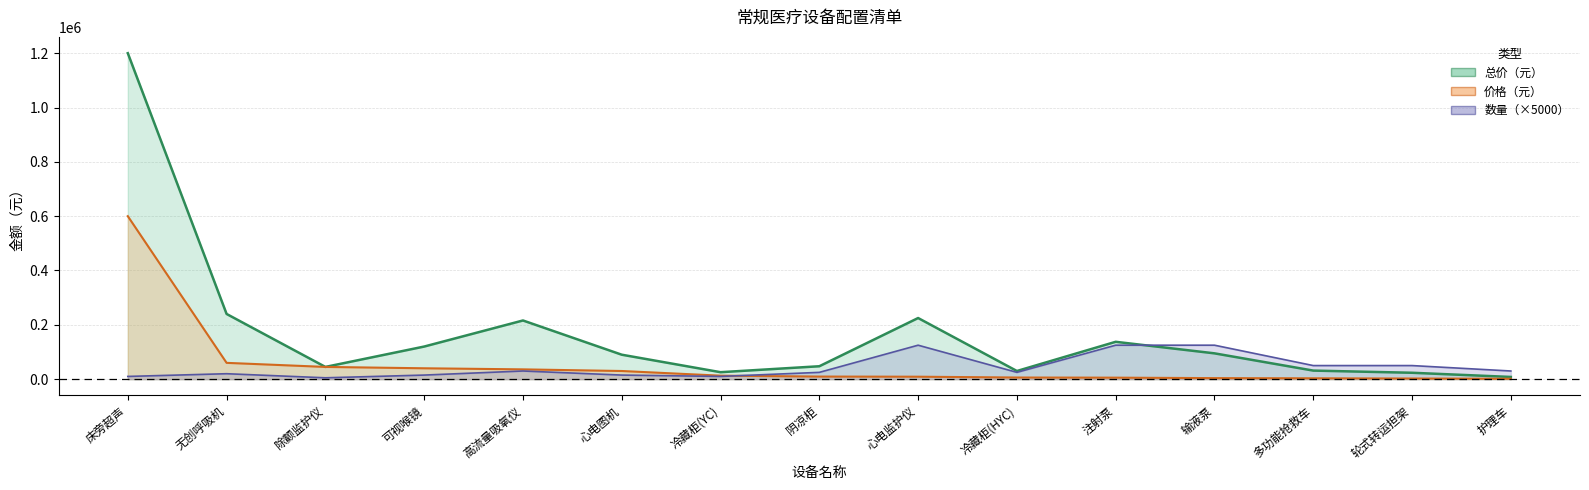

Reading right to left, what are all the values shown in this chart?

总价（元）: 护理车=8100	轮式转运担架=23500	多功能抢救车=31500	输液泵=95000	注射泵=137500	冷藏柜(HYC)=30000	心电监护仪=225000	阴凉柜=47500	冷藏柜(YC)=25600	心电图机=90000	高流量吸氧仪=216000	可视喉镜=120000	除颤监护仪=45000	无创呼吸机=240000	床旁超声=1200000
数量: 护理车=30000	轮式转运担架=50000	多功能抢救车=50000	输液泵=125000	注射泵=125000	冷藏柜(HYC)=25000	心电监护仪=125000	阴凉柜=25000	冷藏柜(YC)=10000	心电图机=15000	高流量吸氧仪=30000	可视喉镜=15000	除颤监护仪=5000	无创呼吸机=20000	床旁超声=10000
价格（元）: 护理车=1350	轮式转运担架=2350	多功能抢救车=3150	输液泵=3800	注射泵=5500	冷藏柜(HYC)=6000	心电监护仪=9000	阴凉柜=9500	冷藏柜(YC)=12800	心电图机=30000	高流量吸氧仪=36000	可视喉镜=40000	除颤监护仪=45000	无创呼吸机=60000	床旁超声=600000